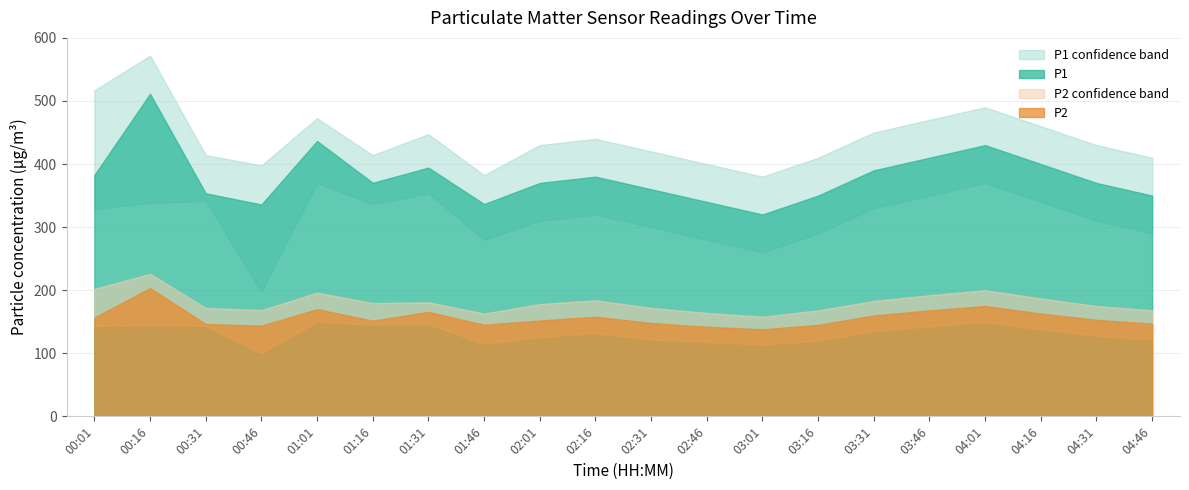

What is the label of the 2nd point from the left?

00:16